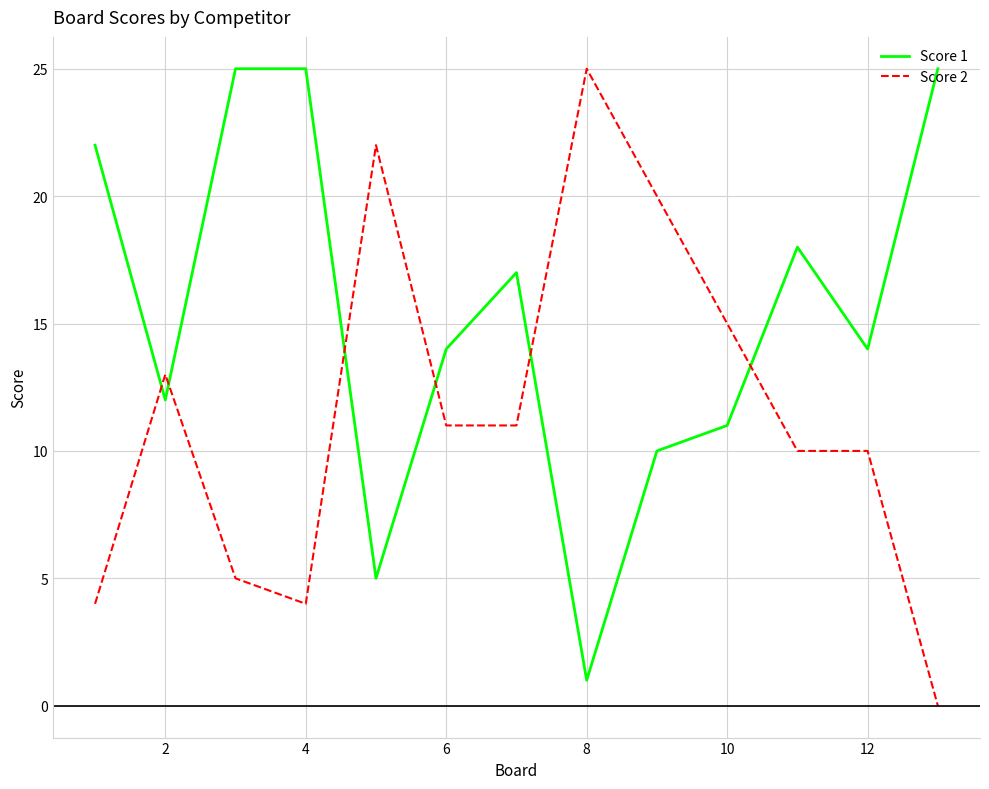

Which series ends up on top after the final intersection of Score 1 and Score 2?

Score 1